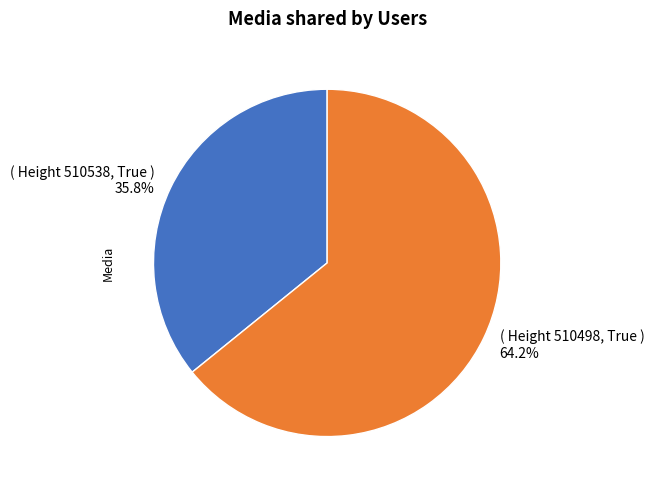

Count the number of slices in the pie.

2